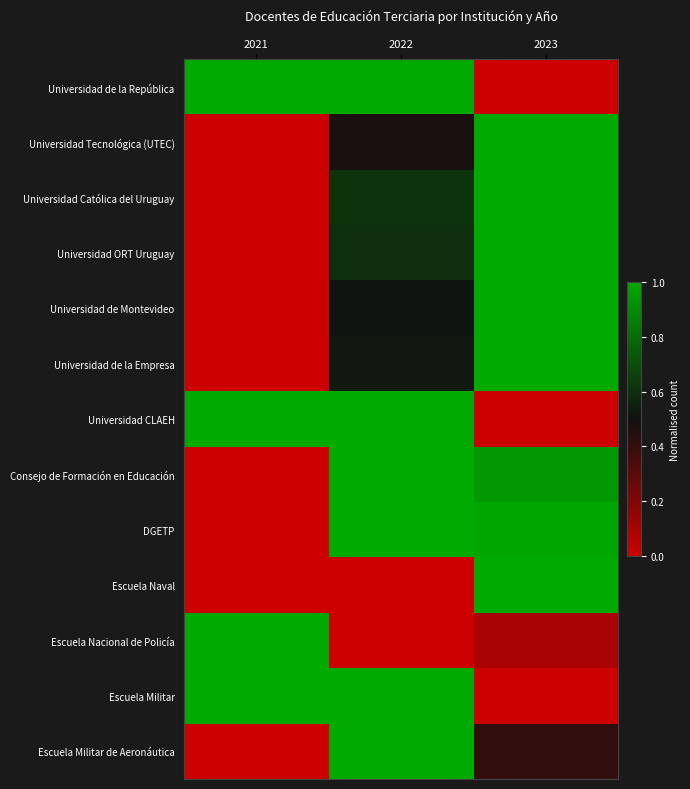

What is the spread (max minus min) of values at 2022?

1.0